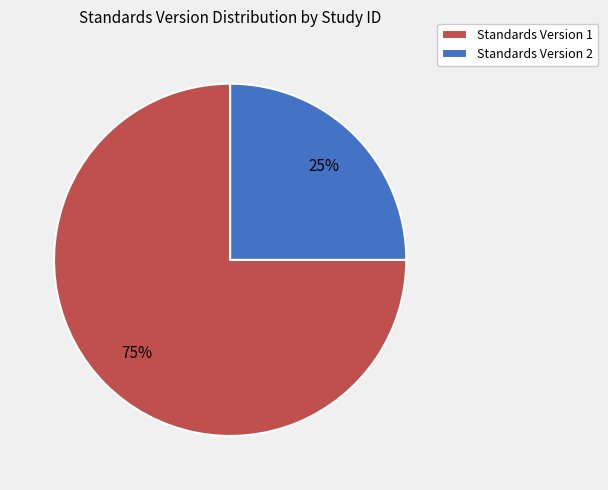

What is the majority slice?

Standards Version 1